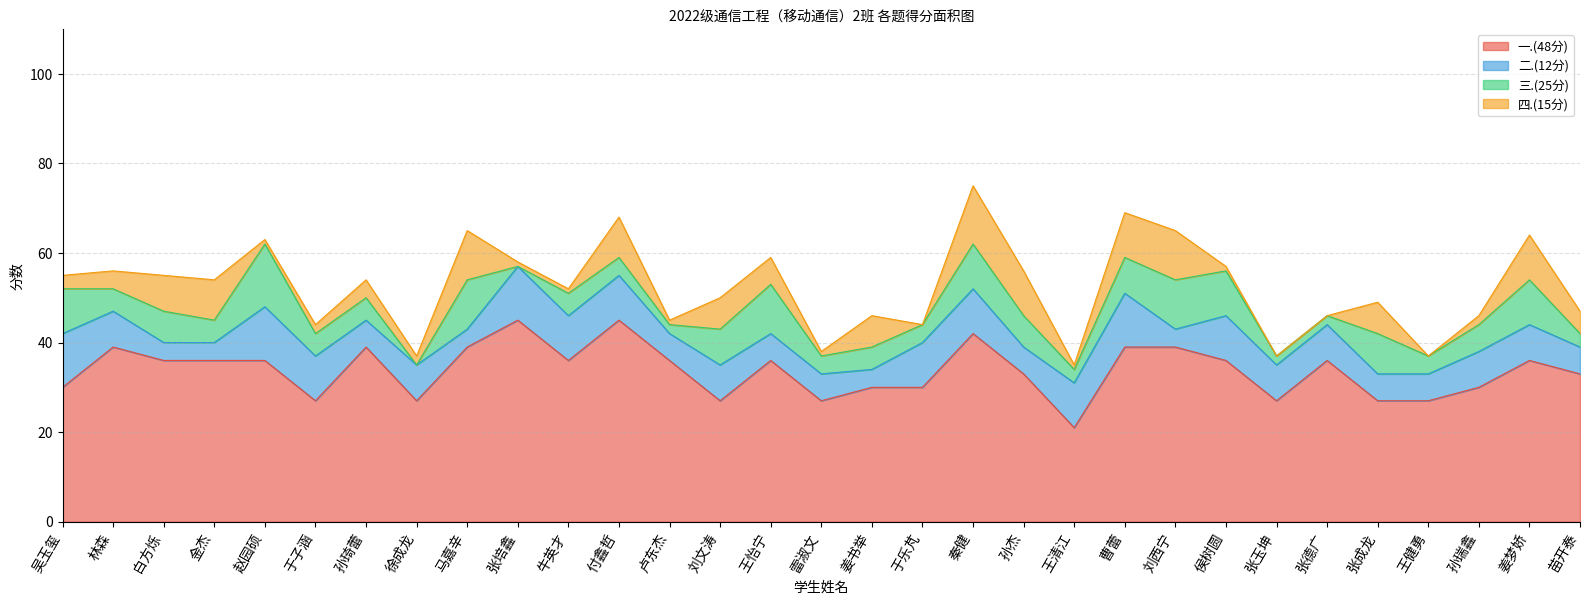

Reading left to right, extract all data points from this chart.

一.(48分): 吴玉玺=30	林森=39	白方烁=36	金杰=36	赵园硕=36	于子涵=27	孙琦蕾=39	徐成龙=27	马嘉辛=39	张培鑫=45	牛英才=36	付鑫哲=45	卢东杰=36	刘文涛=27	王怡宁=36	雷淑文=27	姜书举=30	于乐芃=30	秦健=42	孙杰=33	王清江=21	曹蕾=39	刘西宁=39	侯树圆=36	张玉坤=27	张德广=36	张成龙=27	王健勇=27	孙瑞鑫=30	姜梦娇=36	苗开泰=33
二.(12分): 吴玉玺=12	林森=8	白方烁=4	金杰=4	赵园硕=12	于子涵=10	孙琦蕾=6	徐成龙=8	马嘉辛=4	张培鑫=12	牛英才=10	付鑫哲=10	卢东杰=6	刘文涛=8	王怡宁=6	雷淑文=6	姜书举=4	于乐芃=10	秦健=10	孙杰=6	王清江=10	曹蕾=12	刘西宁=4	侯树圆=10	张玉坤=8	张德广=8	张成龙=6	王健勇=6	孙瑞鑫=8	姜梦娇=8	苗开泰=6
三.(25分): 吴玉玺=10	林森=5	白方烁=7	金杰=5	赵园硕=14	于子涵=5	孙琦蕾=5	徐成龙=0	马嘉辛=11	张培鑫=0	牛英才=5	付鑫哲=4	卢东杰=2	刘文涛=8	王怡宁=11	雷淑文=4	姜书举=5	于乐芃=4	秦健=10	孙杰=7	王清江=3	曹蕾=8	刘西宁=11	侯树圆=10	张玉坤=2	张德广=2	张成龙=9	王健勇=4	孙瑞鑫=6	姜梦娇=10	苗开泰=3
四.(15分): 吴玉玺=3	林森=4	白方烁=8	金杰=9	赵园硕=1	于子涵=2	孙琦蕾=4	徐成龙=2	马嘉辛=11	张培鑫=1	牛英才=1	付鑫哲=9	卢东杰=1	刘文涛=7	王怡宁=6	雷淑文=1	姜书举=7	于乐芃=0	秦健=13	孙杰=10	王清江=1	曹蕾=10	刘西宁=11	侯树圆=1	张玉坤=0	张德广=0	张成龙=7	王健勇=0	孙瑞鑫=2	姜梦娇=10	苗开泰=5